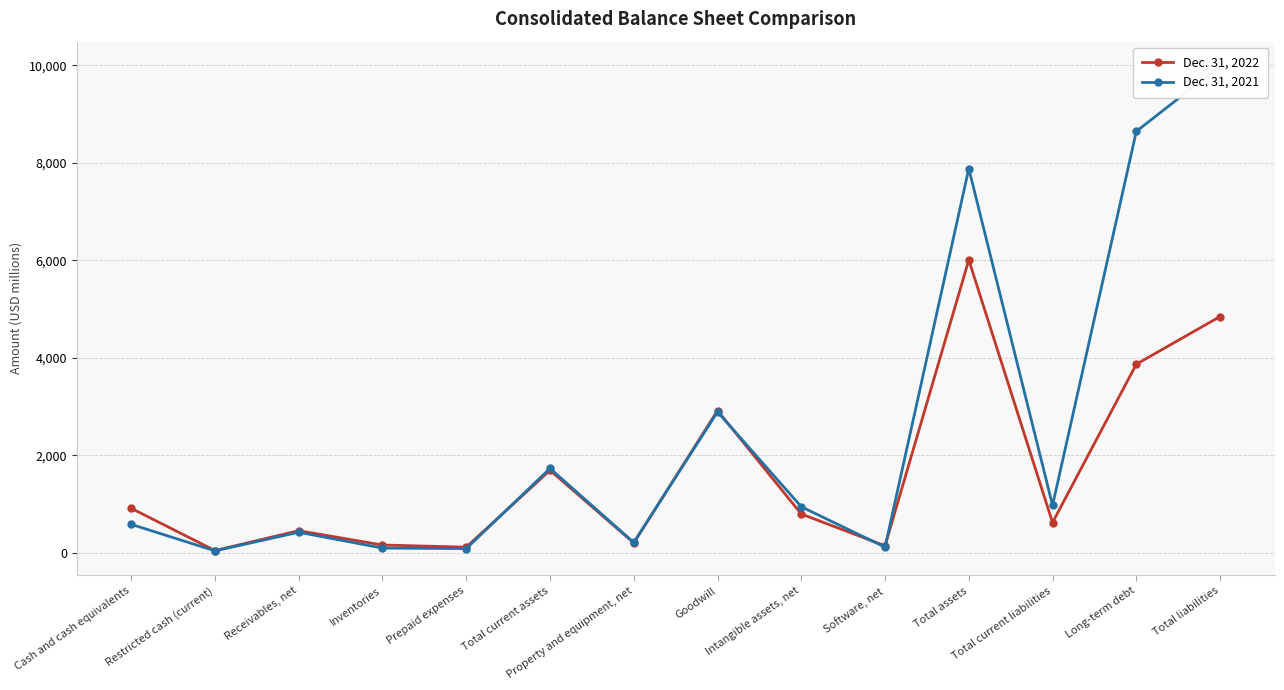

Count the number of data series in this chart.

2